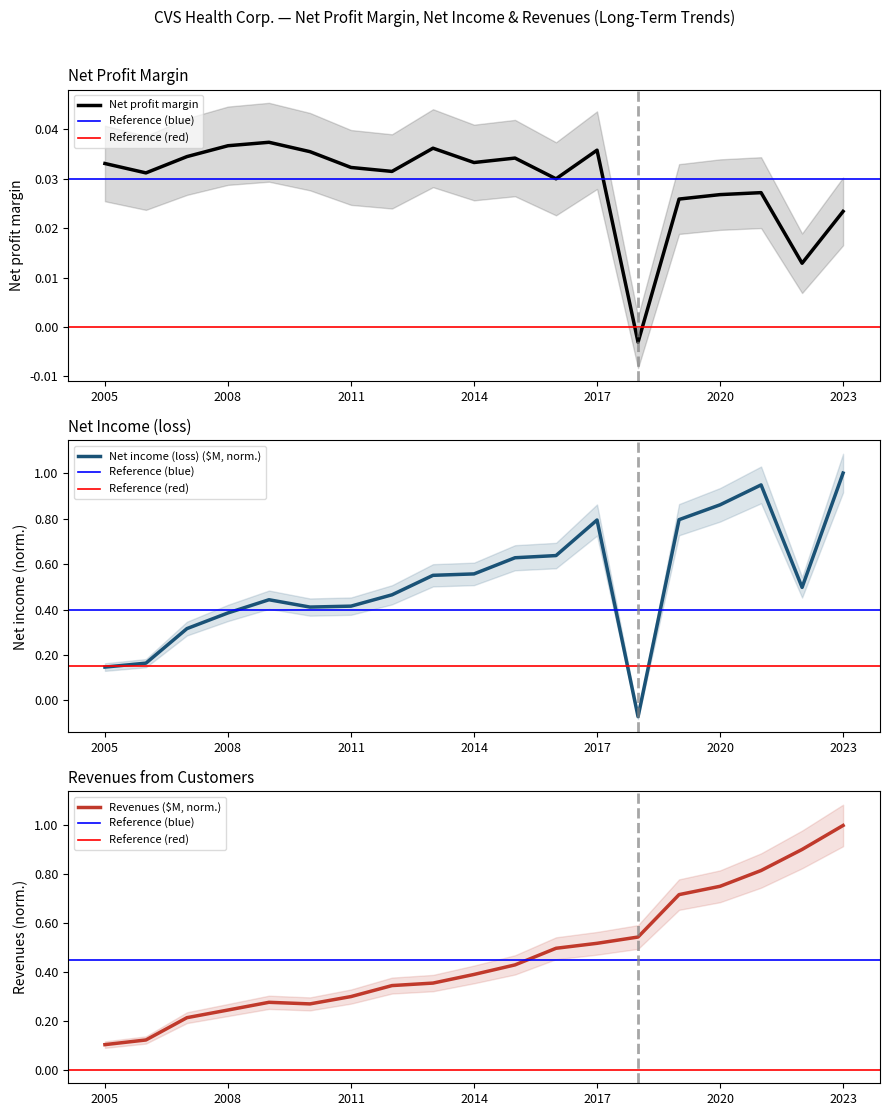

How many lines are shown in the chart?

3